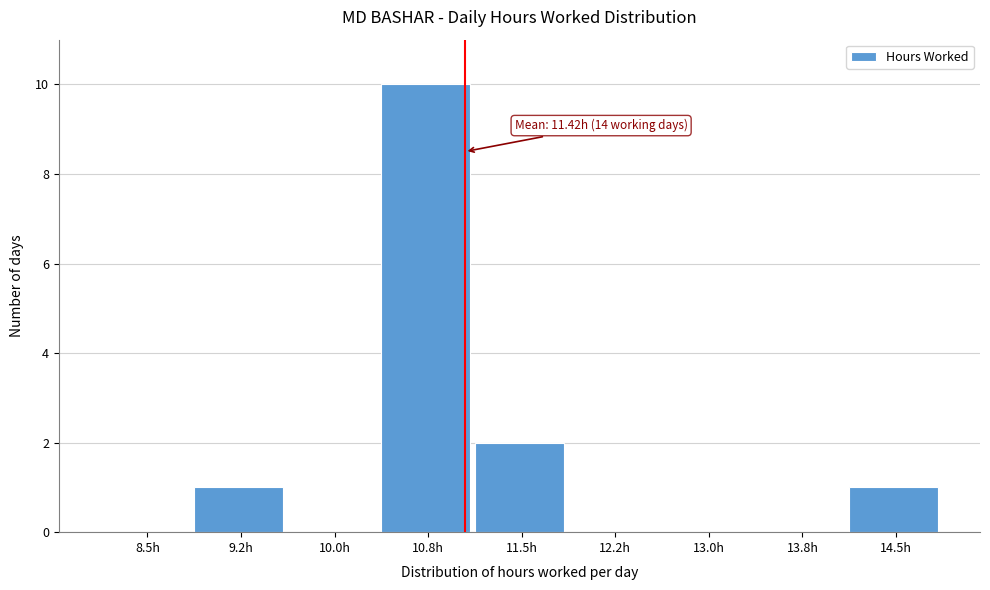

Reading left to right, what are all the values shown in this chart?

8.5h=0	9.2h=1	10.0h=0	10.8h=10	11.5h=2	12.2h=0	13.0h=0	13.8h=0	14.5h=1